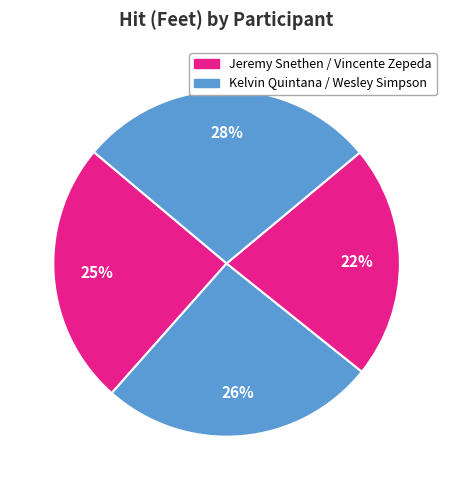

Count the number of slices in the pie.

4